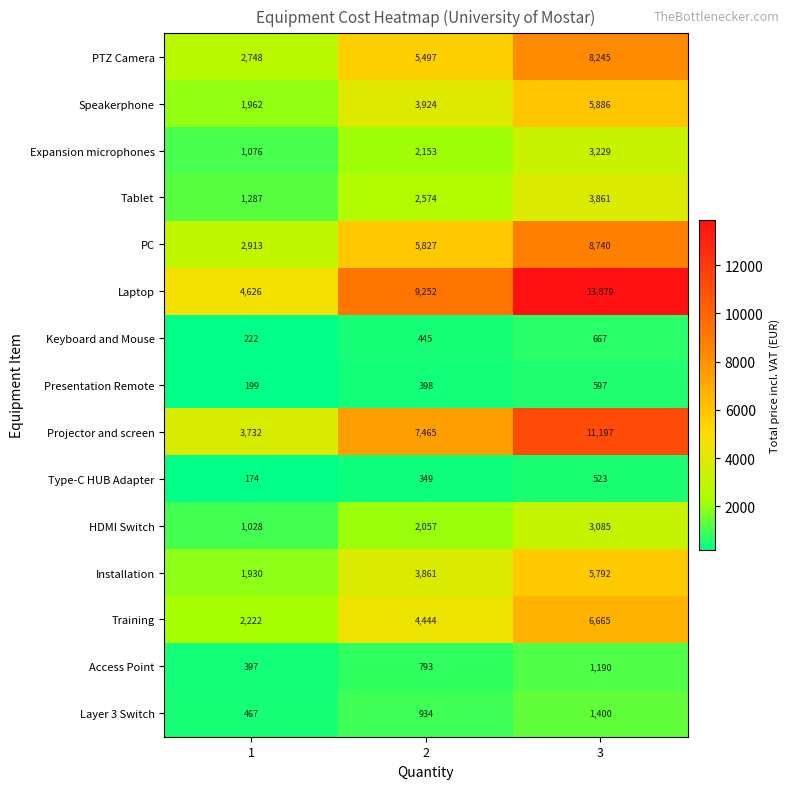

List the series in order of their peak value, highest first.

Laptop, Projector and screen, PC, PTZ Camera, Training, Speakerphone, Installation, Tablet, Expansion microphones, HDMI Switch, Layer 3 Switch, Access Point, Keyboard and Mouse, Presentation Remote, Type-C HUB Adapter